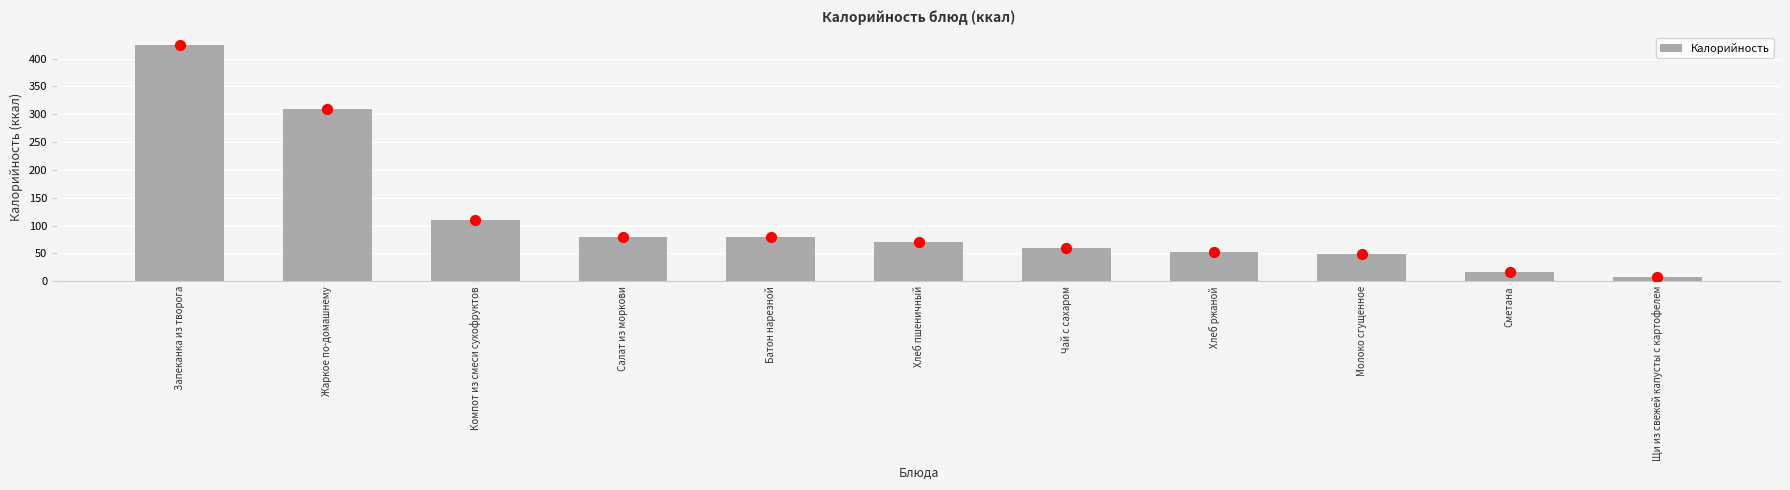

Which has a higher value, Запеканка из творога or Чай с сахаром?

Запеканка из творога